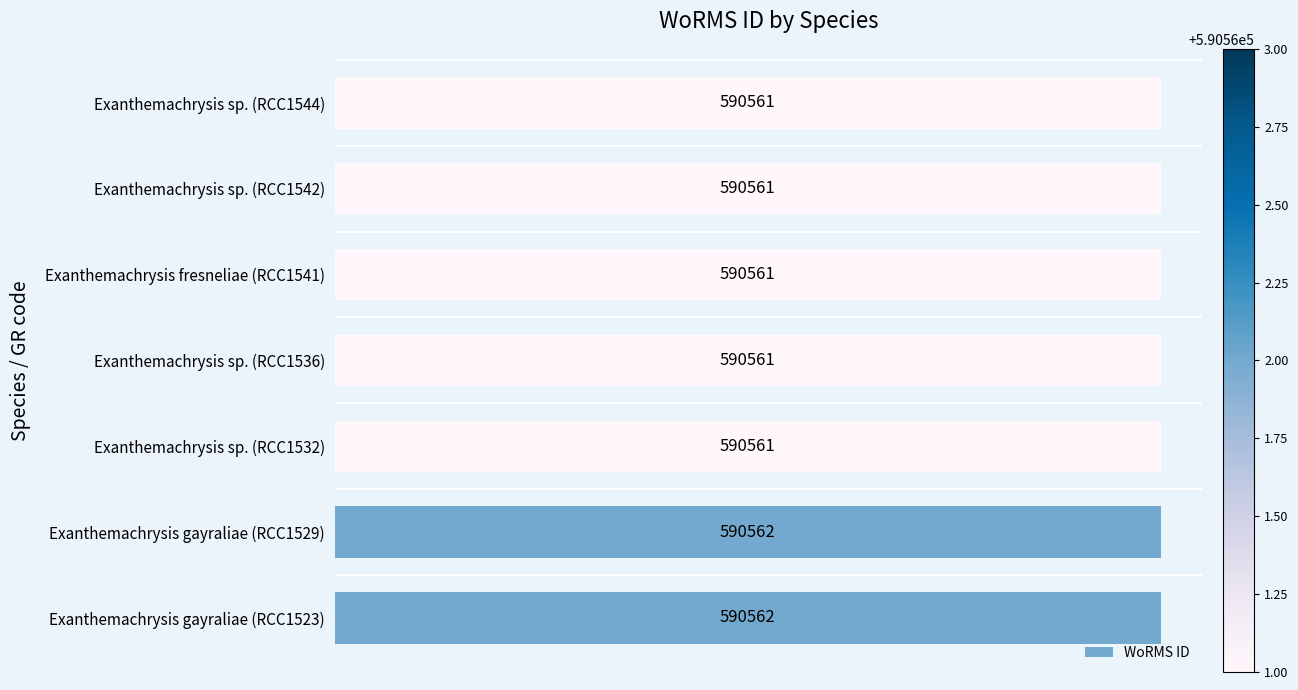

The value at Exanthemachrysis sp. (RCC1542) is 304684. True or false?

False